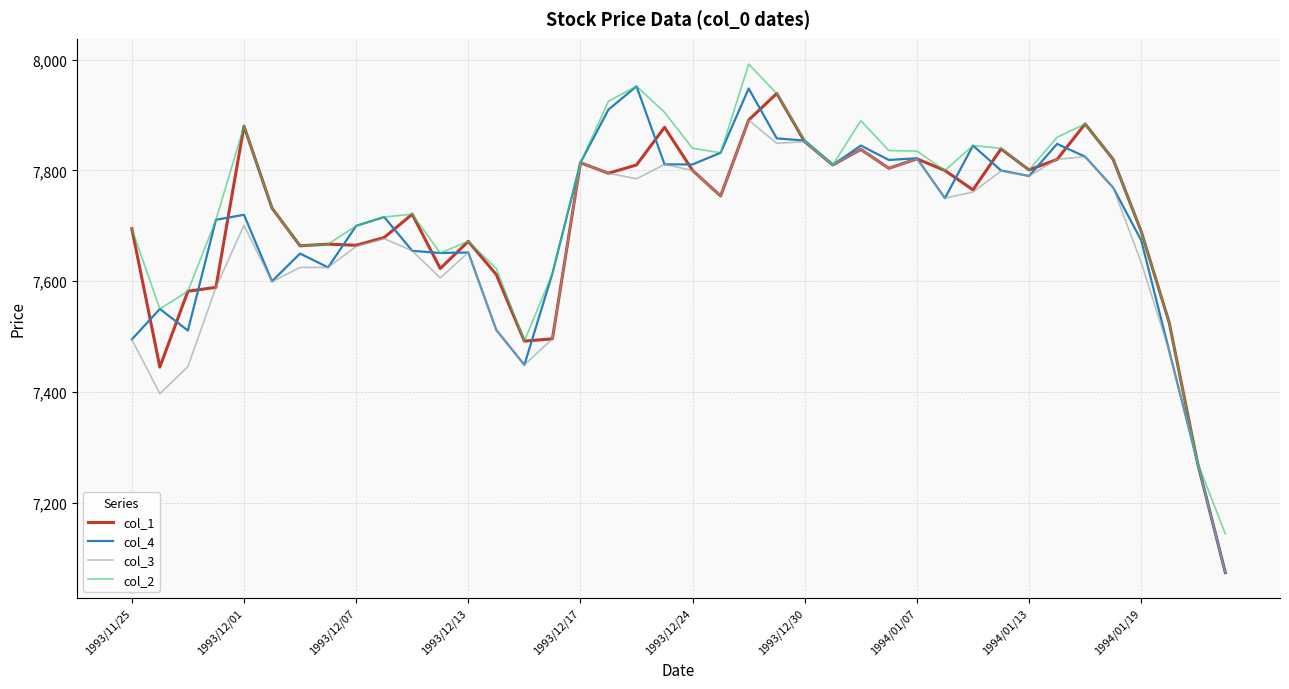

True or false: col_2 has more than 2 points higher than both neighbors.

True